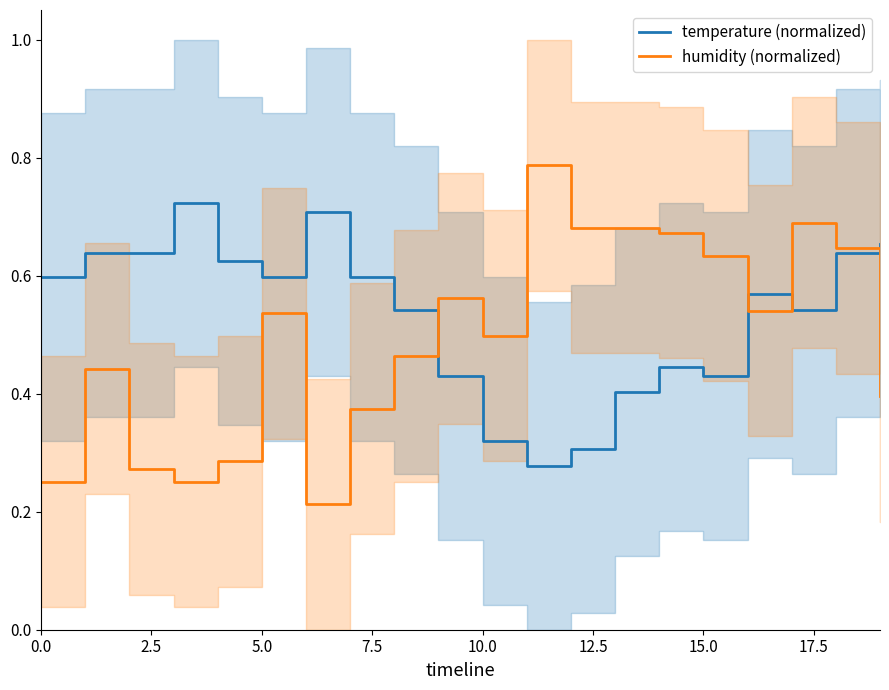

True or false: temperature (normalized) has more than 0 interior local peaks.

True